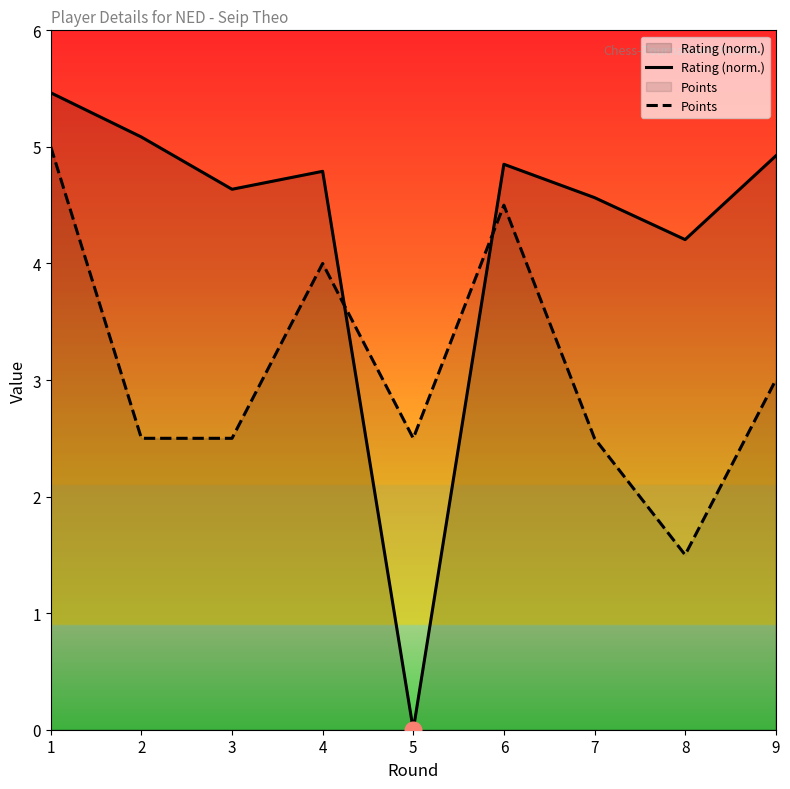

True or false: Rating (norm.) has more than 2 interior local peaks.

False